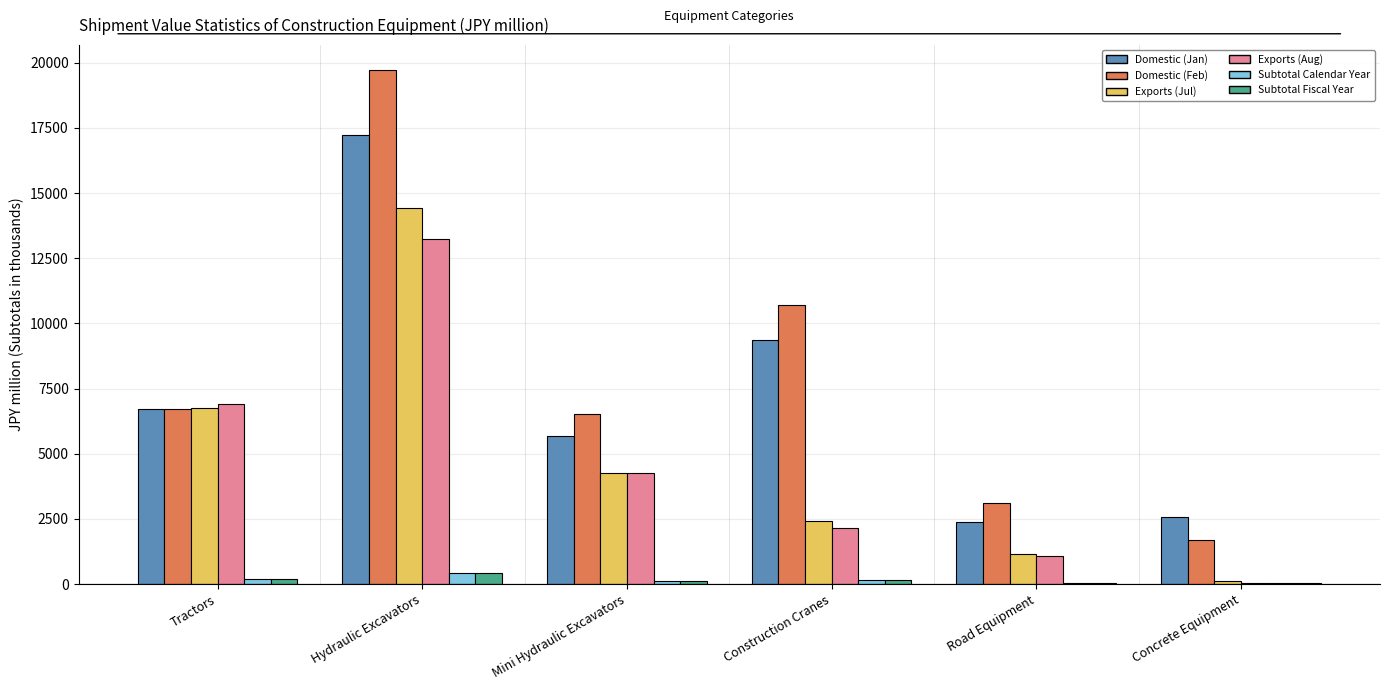

Is the value of Exports (Aug) at Road Equipment greater than the value of Domestic (Jan) at Road Equipment?

No